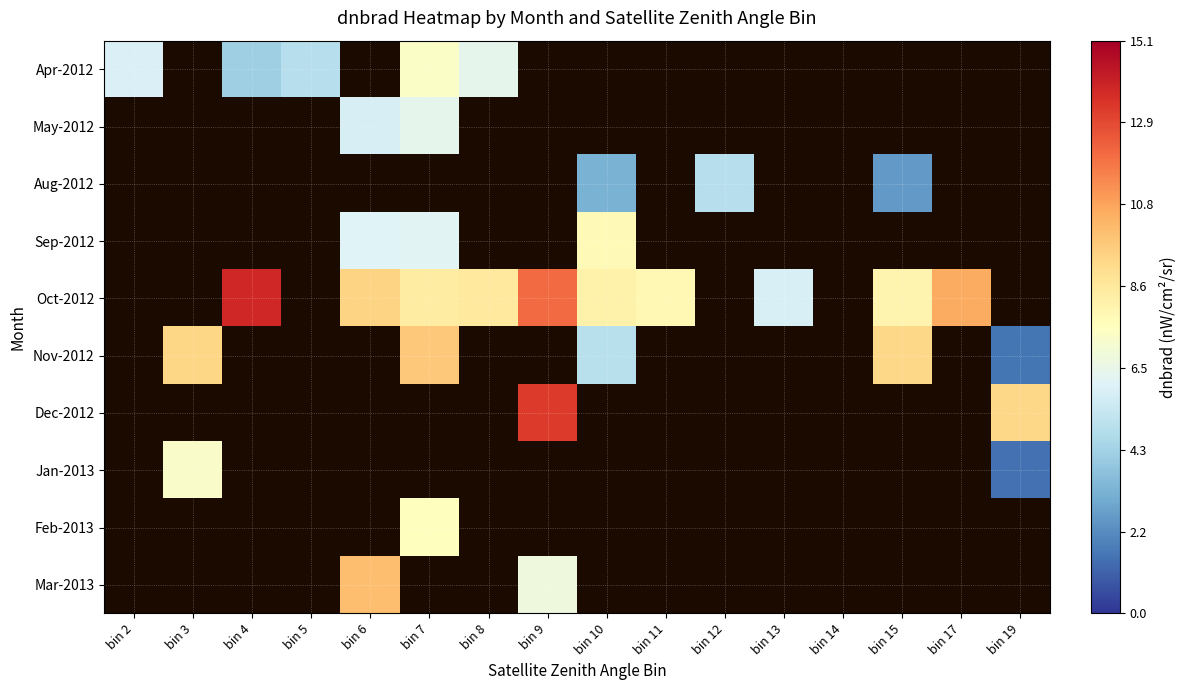

How many distinct data groups are displayed?

10